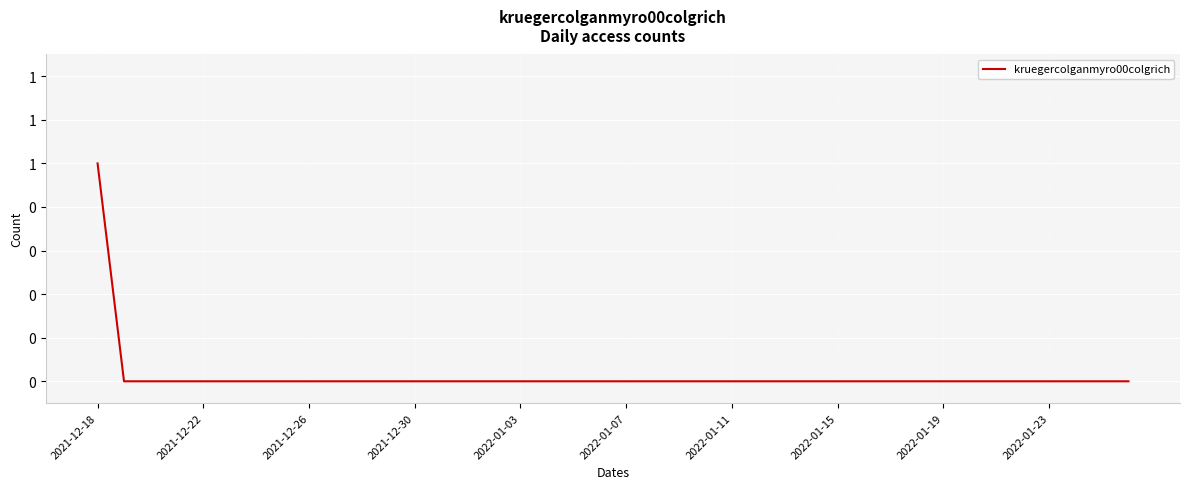

What is the sum of all values?

1